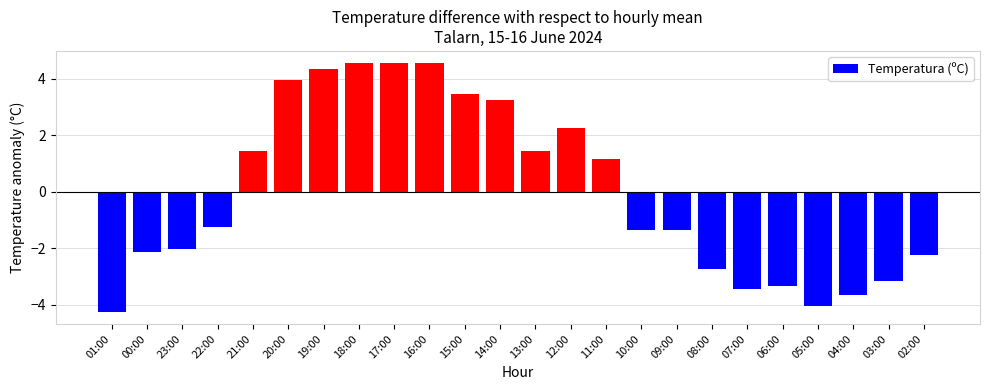

What is the label of the 11th bar from the right?

12:00